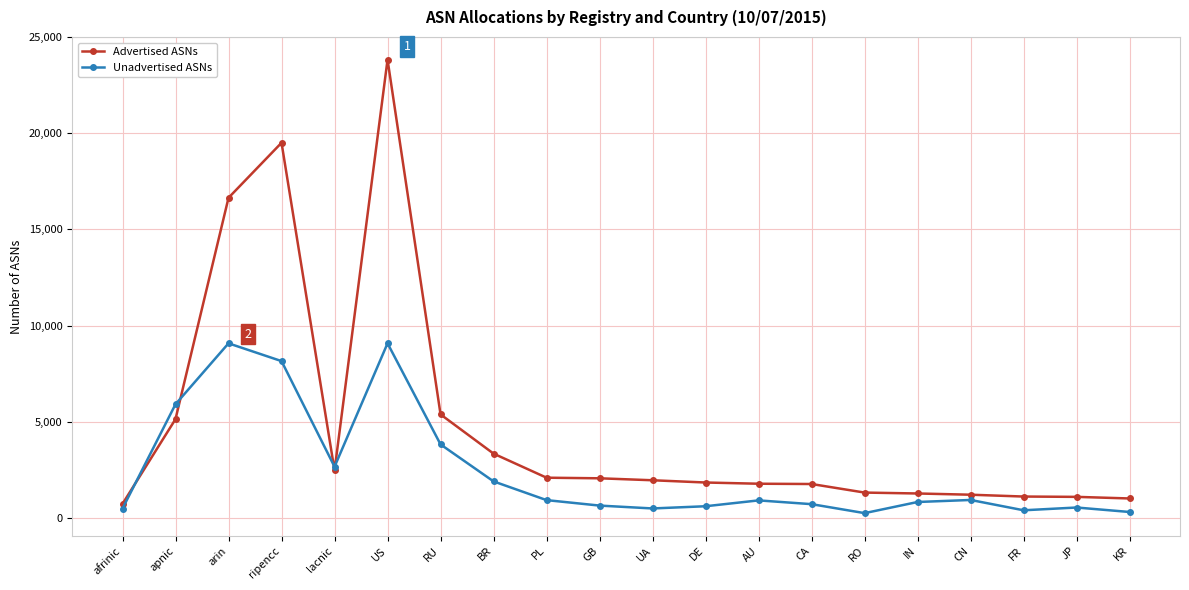

What is the label of the 10th point from the right?

UA